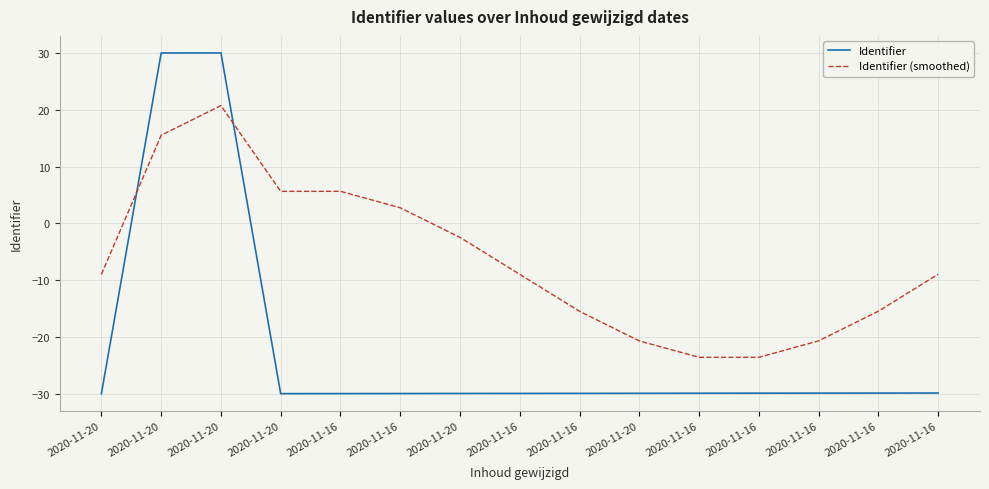

Where do Identifier (smoothed) and Identifier first cross each other?

2020-11-20 and 2020-11-20